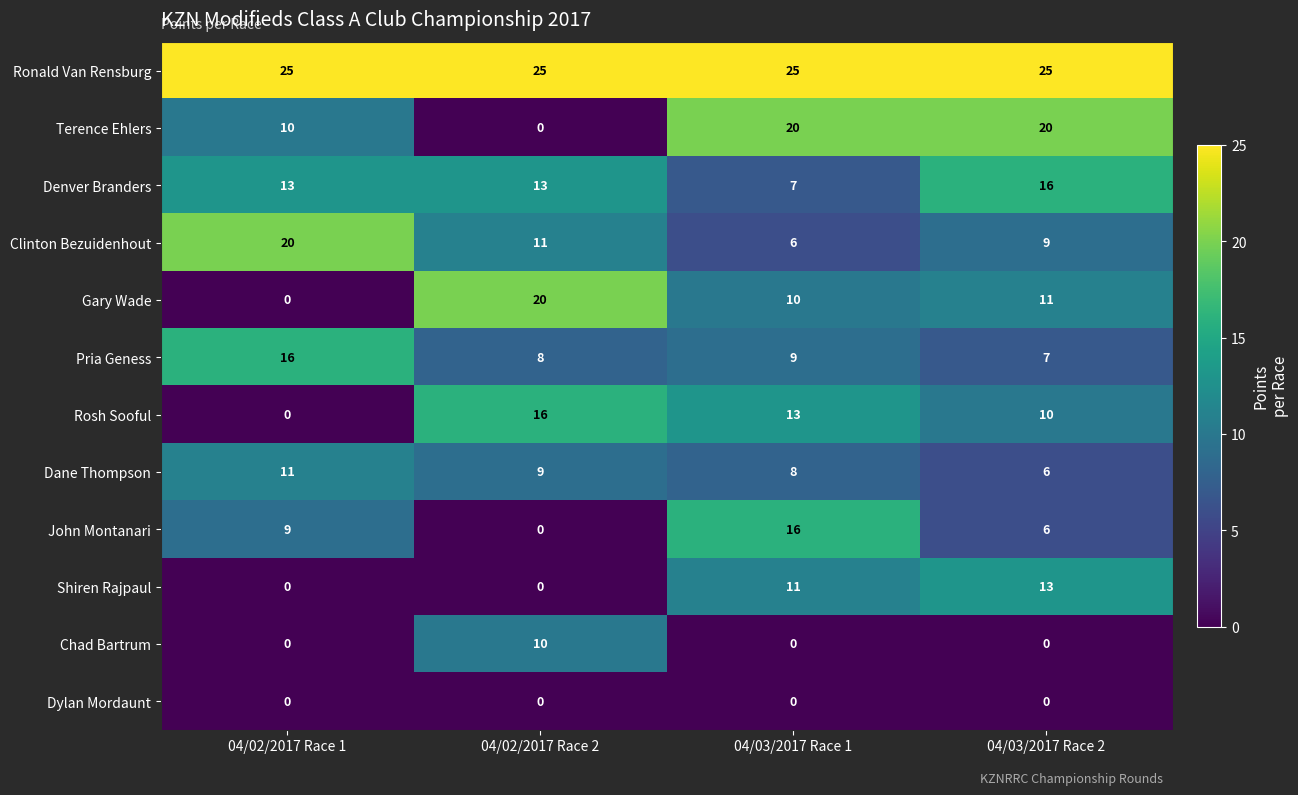

What is the spread (max minus min) of values at 04/02/2017 Race 2?

25